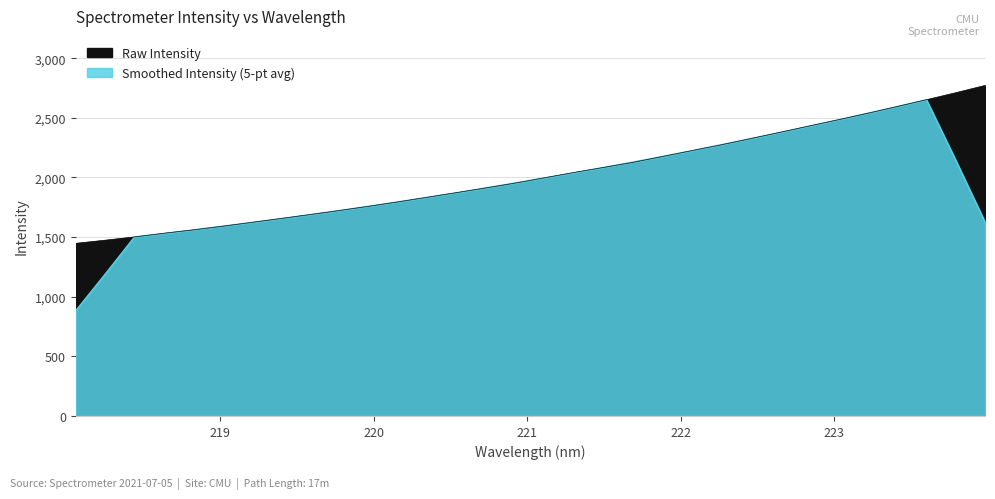

Reading left to right, transcribe all the data shown in this chart.

218.0596=1447.6	218.2508=1473.9	218.442=1501.5	218.6332=1531.9	218.8244=1560.3	219.0156=1591.1	219.2067=1623.3	219.3979=1656.2	219.589=1689.5	219.7801=1723.4	219.9712=1759.1	220.1623=1796.0	220.3533=1834.8	220.5444=1873.8	220.7354=1913.5	220.9264=1954.0	221.1174=1998.4	221.3083=2042.6	221.4993=2084.7	221.6902=2127.4	221.8812=2176.2	222.0721=2225.2	222.263=2274.0	222.4538=2325.7	222.6447=2378.0	222.8355=2431.6	223.0264=2484.2	223.2172=2538.4	223.408=2594.6	223.5987=2651.9	223.7895=2710.6	223.9802=2771.4